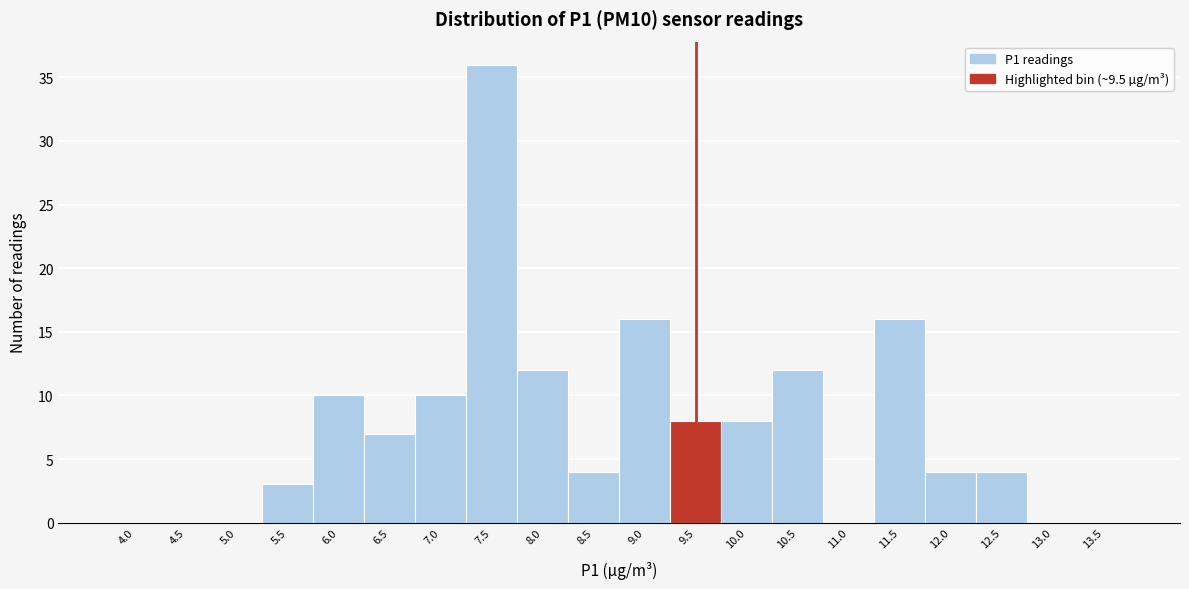

Reading left to right, extract all data points from this chart.

4.0=0	4.5=0	5.0=0	5.5=3	6.0=10	6.5=7	7.0=10	7.5=36	8.0=12	8.5=4	9.0=16	9.5=8	10.0=8	10.5=12	11.0=0	11.5=16	12.0=4	12.5=4	13.0=0	13.5=0